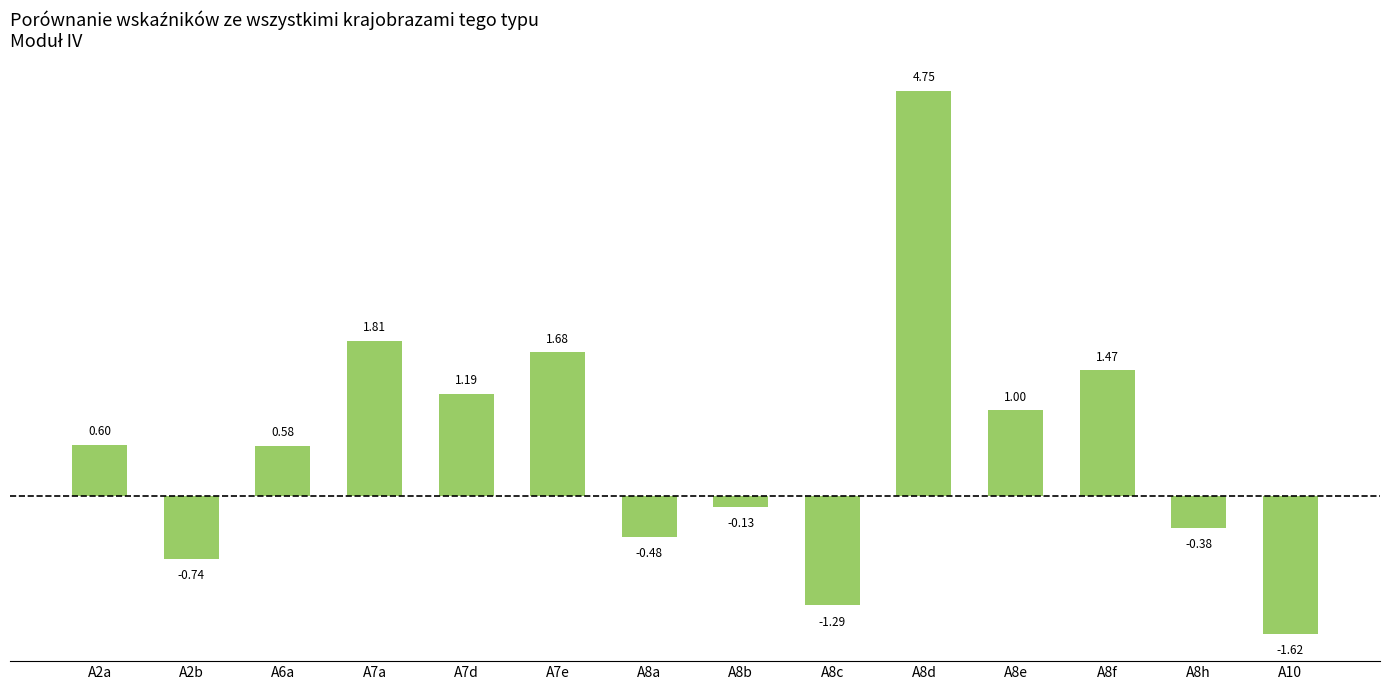

List the labels in order of value, largest first.

A8d, A7a, A7e, A8f, A7d, A8e, A2a, A6a, A8b, A8h, A8a, A2b, A8c, A10